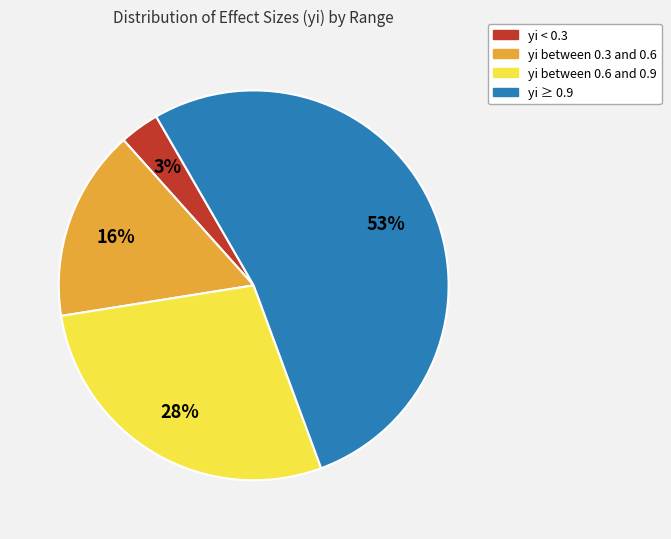

To the nearest percent, what is the average slice percentage?

25%